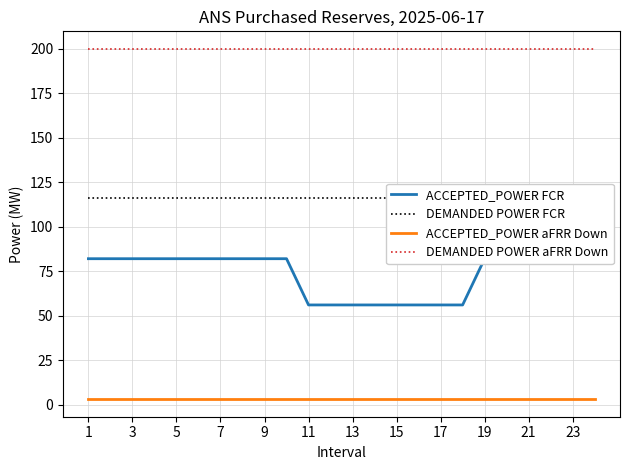

Count the ACCEPTED_POWER FCR values in the range 56 to 82.

24